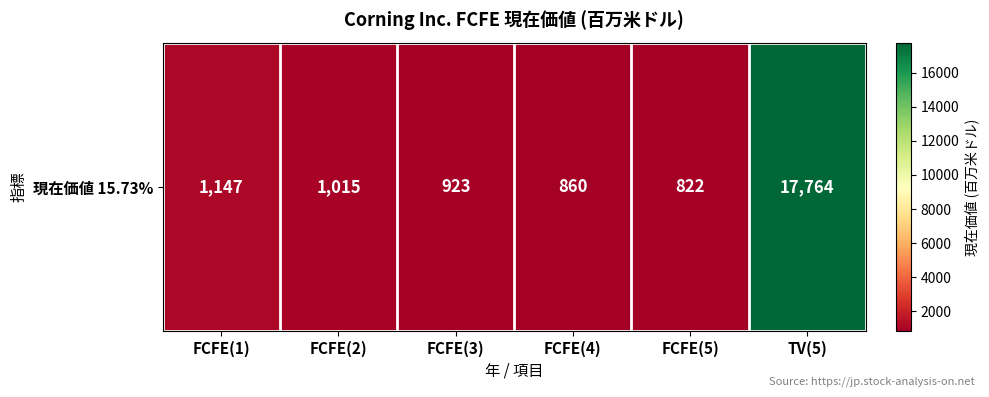

What is the difference between the maximum and minimum values?

16942